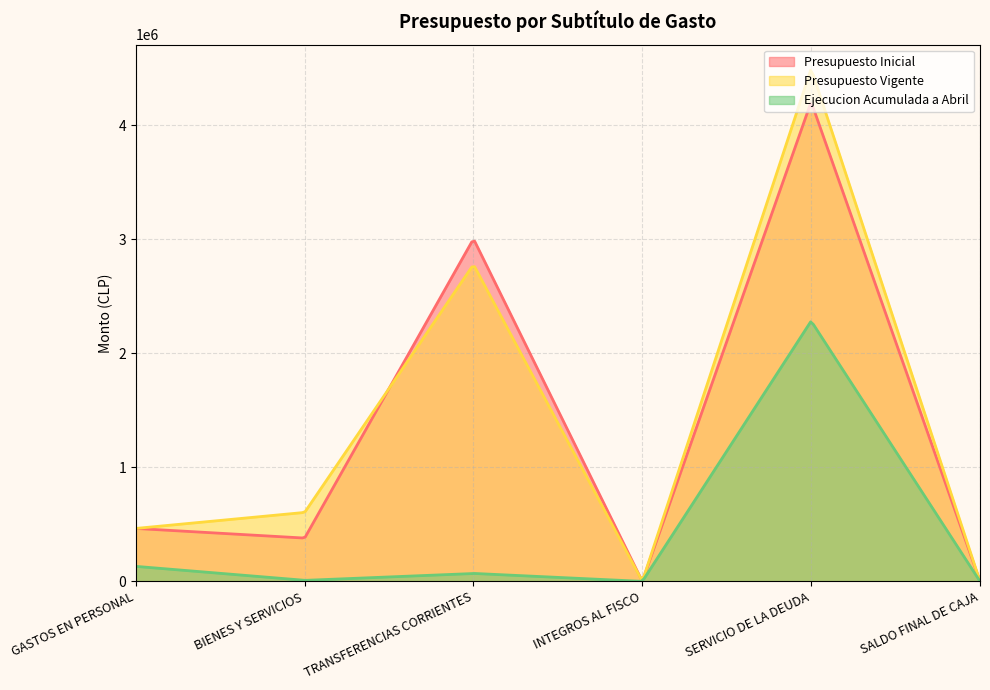

What is the label of the 6th point from the left?

SALDO FINAL DE CAJA